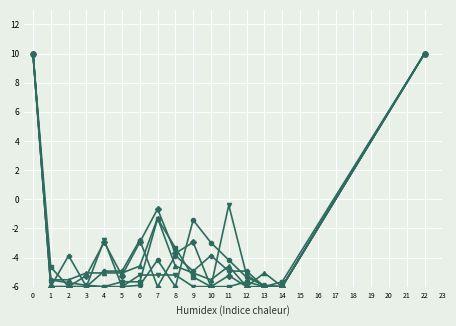

Does the chart display data point markers on the line(s)?

Yes